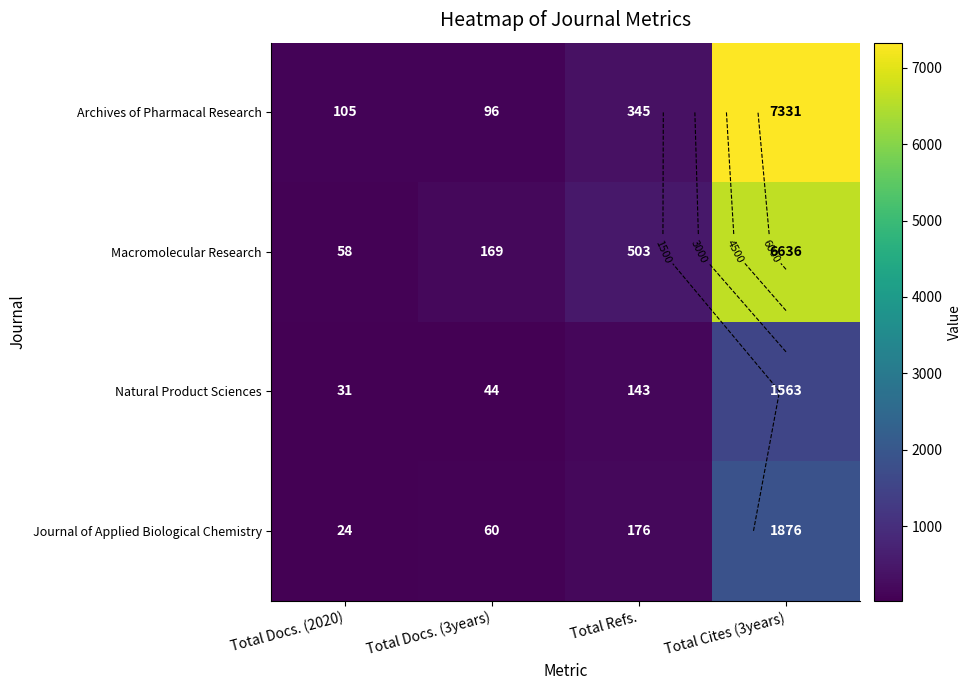

Which series has the widest spread of values?

Archives of Pharmacal Research